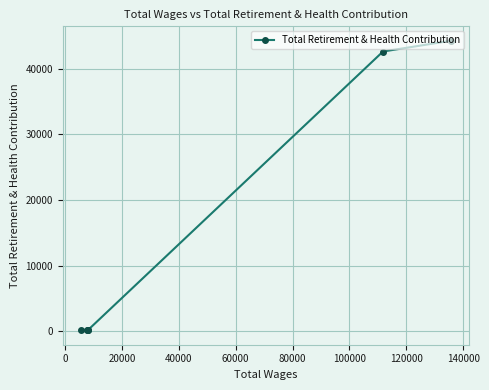

How many values are below 204?

3